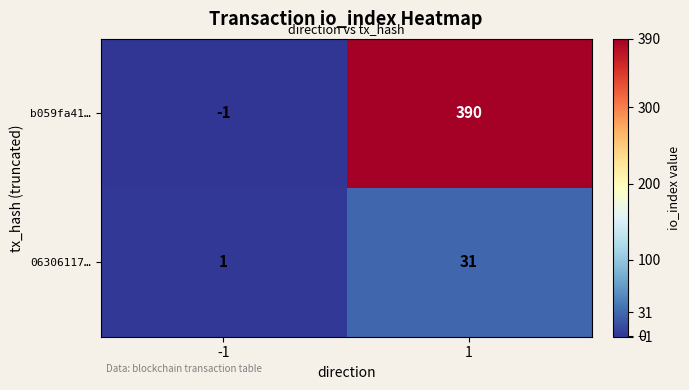

What is the difference between the highest and lowest values at -1?

2